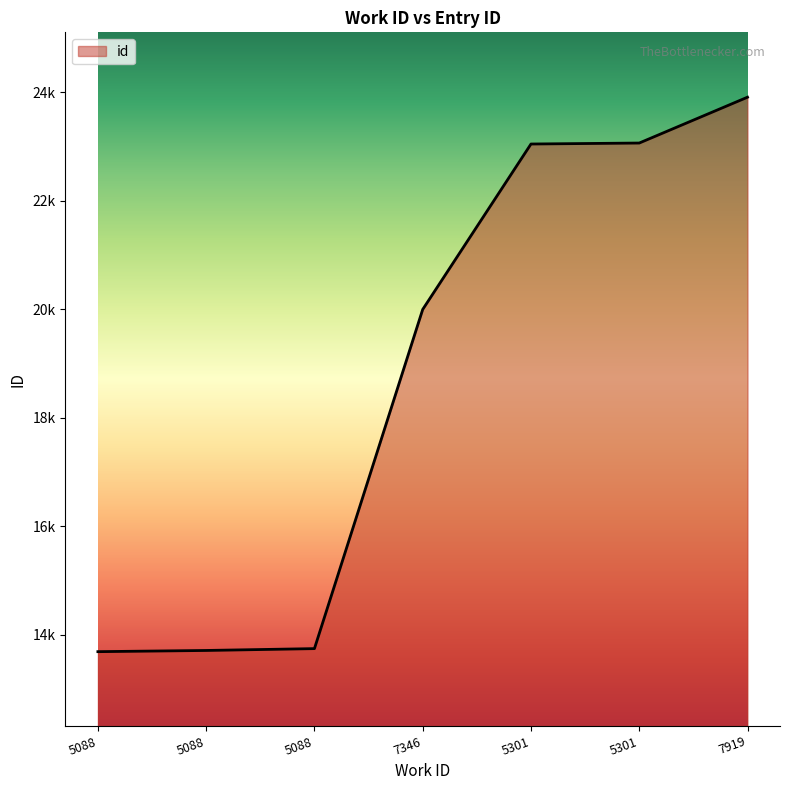

True or false: there are more than 2 points higher than both neighbors.

False